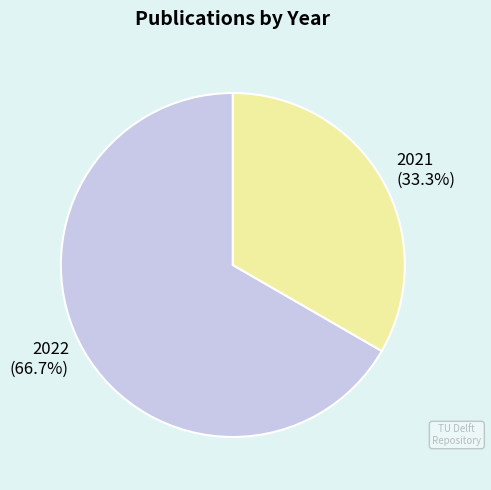

Rank the categories by value from highest to lowest.

2022, 2021